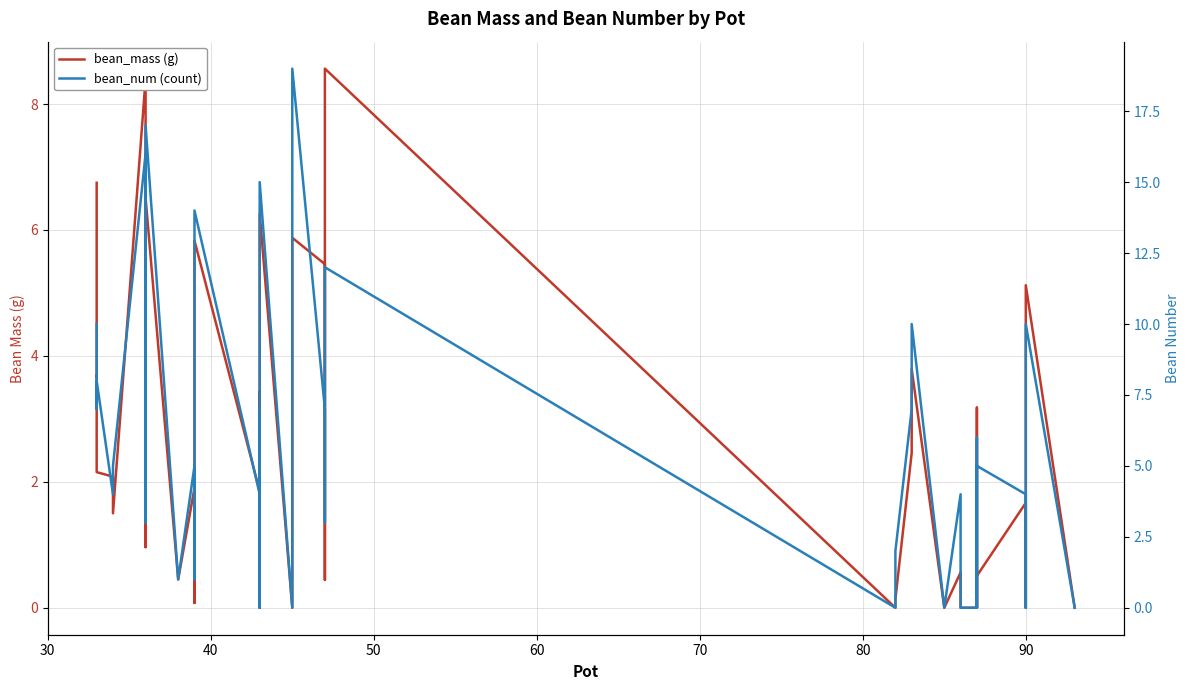

How many values in bean_num (count) are above zero?

30